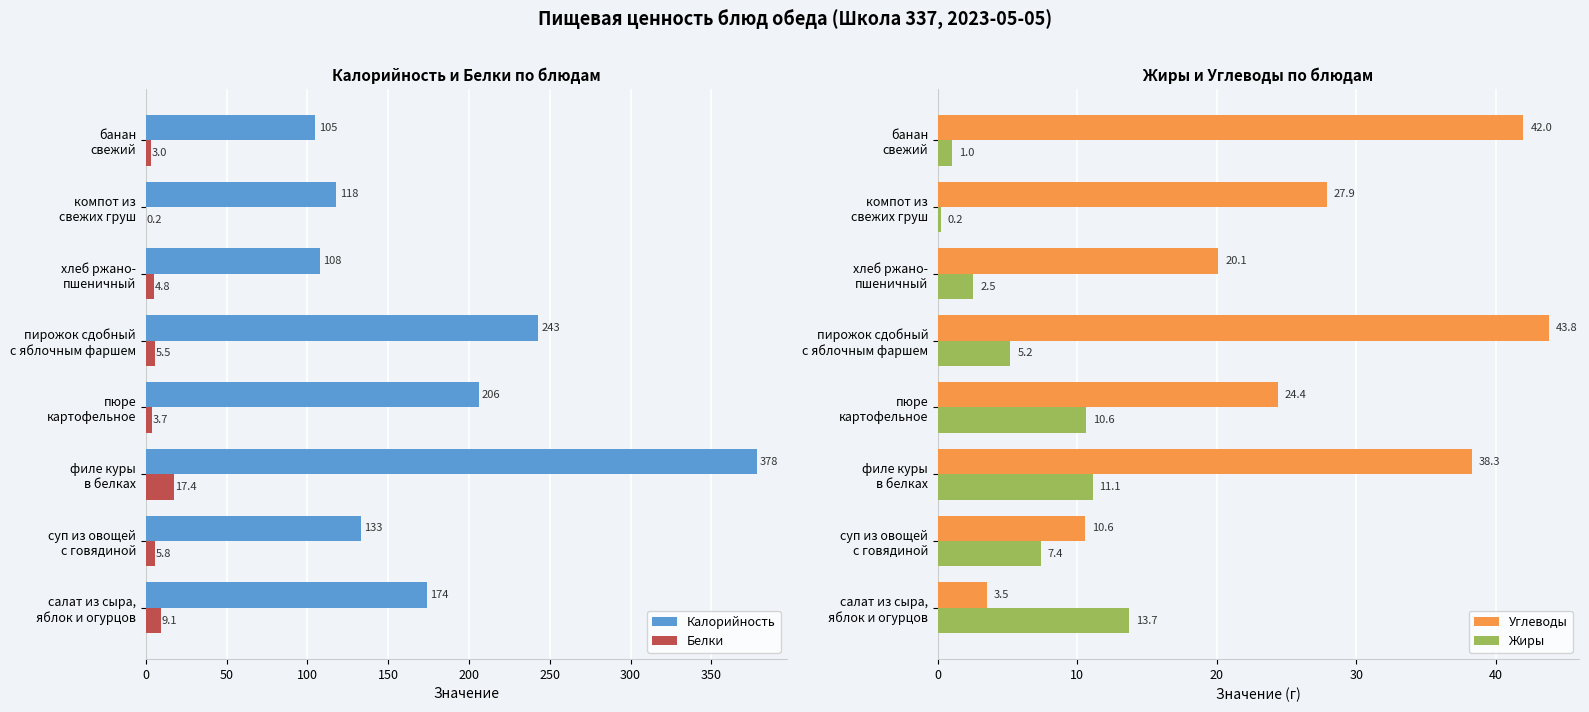

Reading left to right, list all the values displayed in this chart.

Калорийность: 174.0	133.0	378.0	206.0	243.0	108.0	118.0	105.0
Белки: 9.1	5.8	17.4	3.7	5.5	4.8	0.2	3.0
Углеводы: 3.5	10.6	38.3	24.4	43.8	20.1	27.9	42.0
Жиры: 13.7	7.4	11.1	10.6	5.2	2.5	0.2	1.0